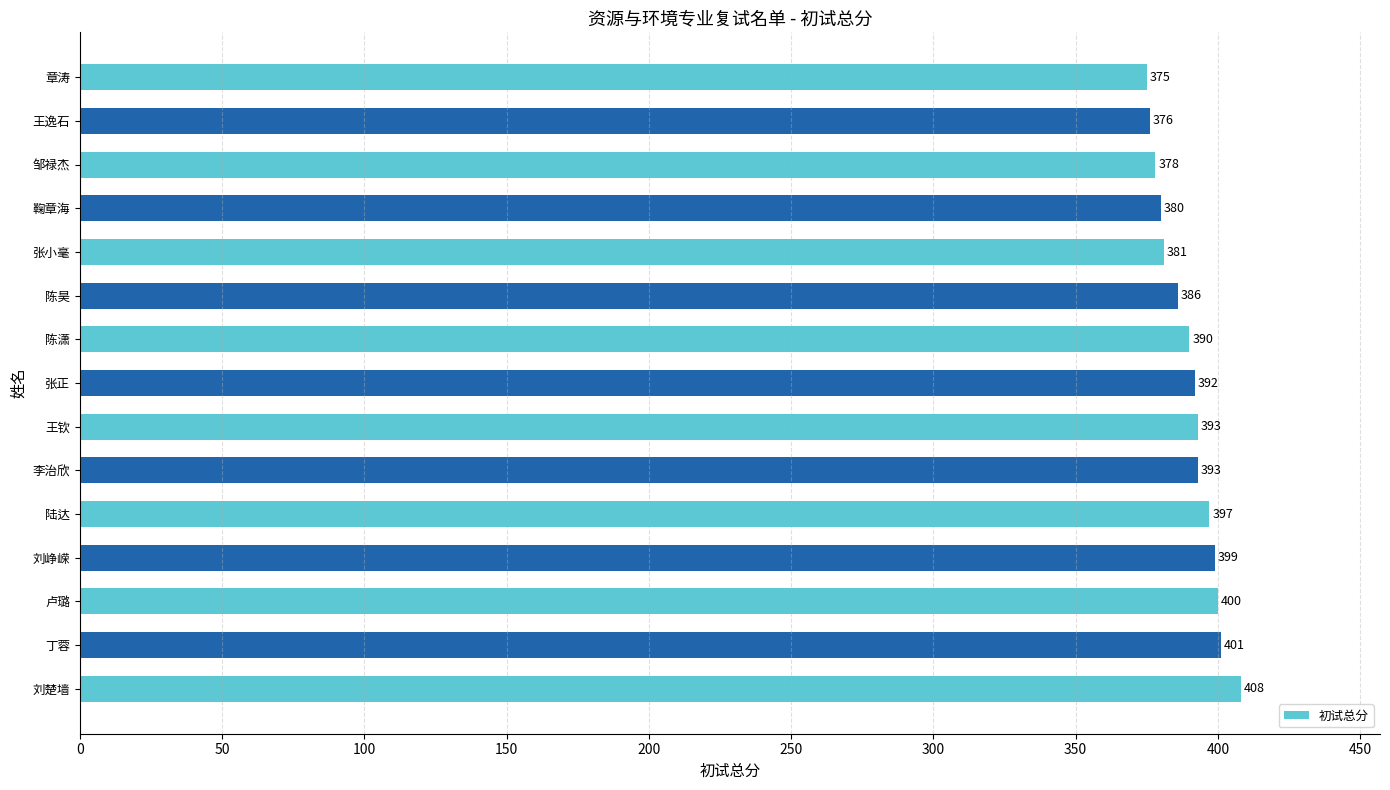

Between 王逸石 and 王钦, which is larger?

王钦